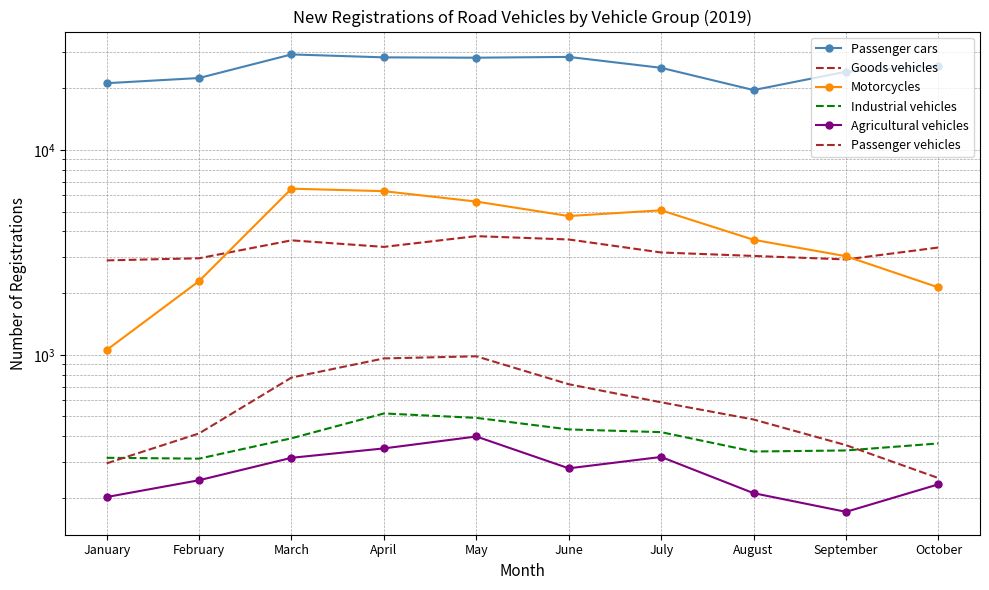

True or false: Motorcycles has more than 0 interior local peaks.

True